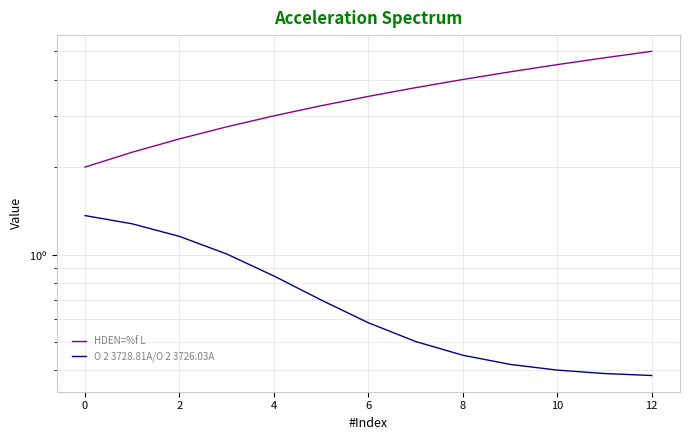

Which series has the largest total across all categories?

HDEN=%f L